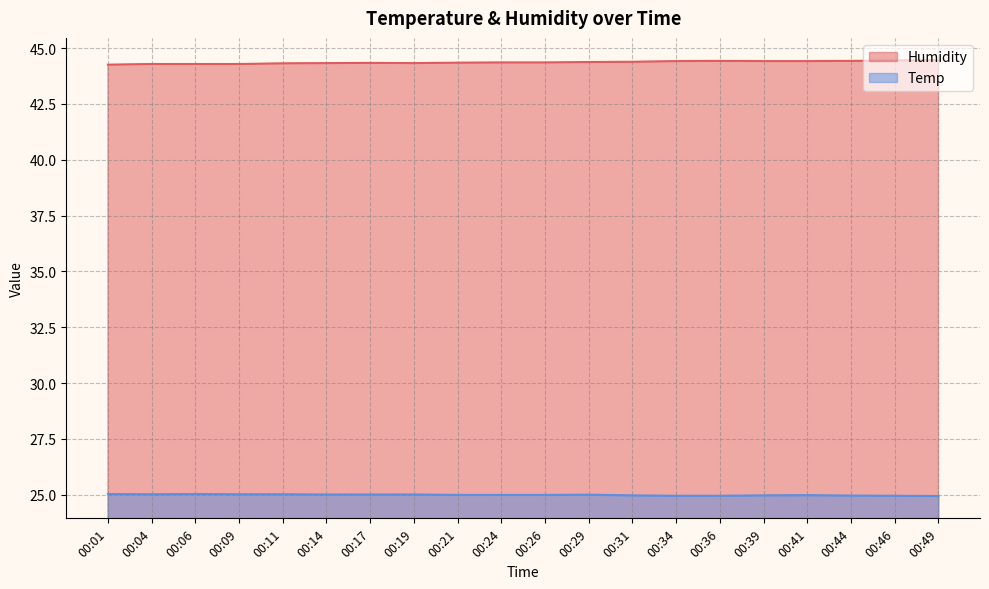

Reading left to right, what are all the values shown in this chart?

Humidity: 00:01=44.3	00:04=44.3	00:06=44.3	00:09=44.3	00:11=44.3	00:14=44.3	00:17=44.3	00:19=44.3	00:21=44.4	00:24=44.4	00:26=44.4	00:29=44.4	00:31=44.4	00:34=44.4	00:36=44.4	00:39=44.4	00:41=44.4	00:44=44.4	00:46=44.5	00:49=44.5
Temp: 00:01=25.0	00:04=25.0	00:06=25.0	00:09=25.0	00:11=25.0	00:14=25.0	00:17=25.0	00:19=25.0	00:21=25.0	00:24=25.0	00:26=25.0	00:29=25.0	00:31=25.0	00:34=24.9	00:36=24.9	00:39=25.0	00:41=25.0	00:44=25.0	00:46=24.9	00:49=24.9